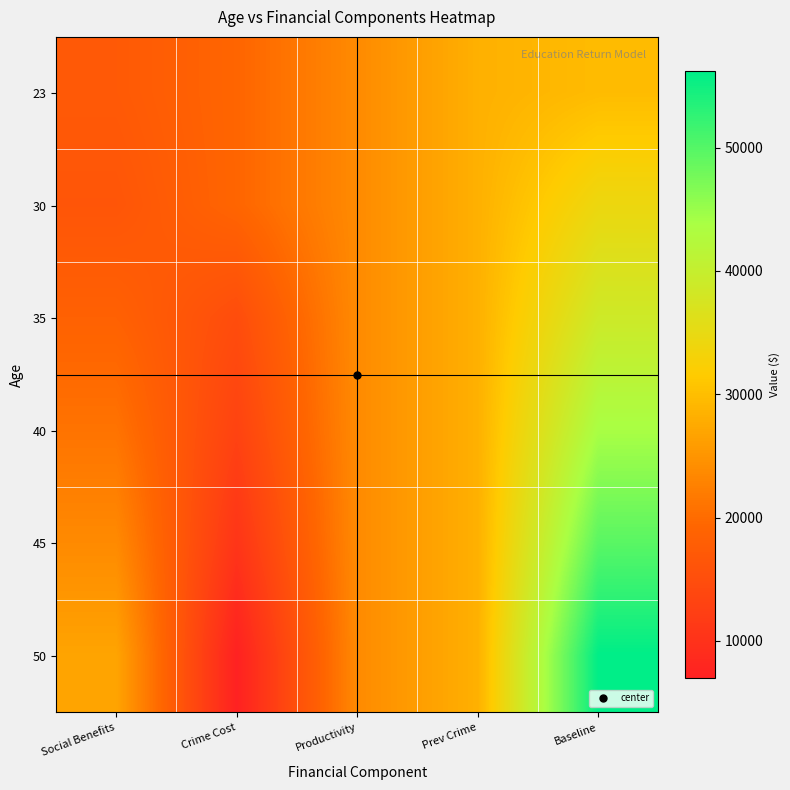

How many distinct data groups are displayed?

6